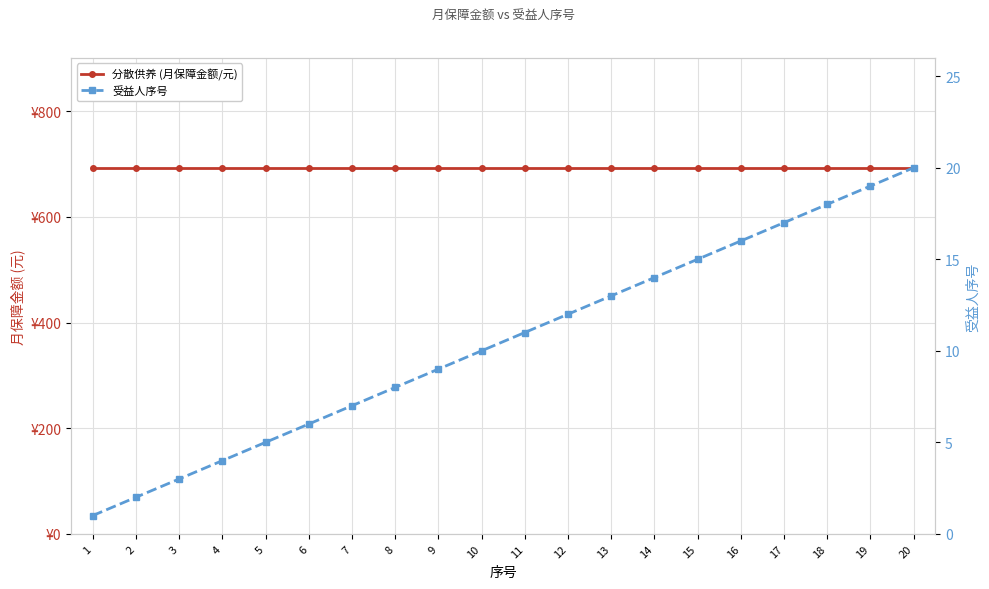

What is the average value of the 分散供养 (月保障金额/元) series?

693